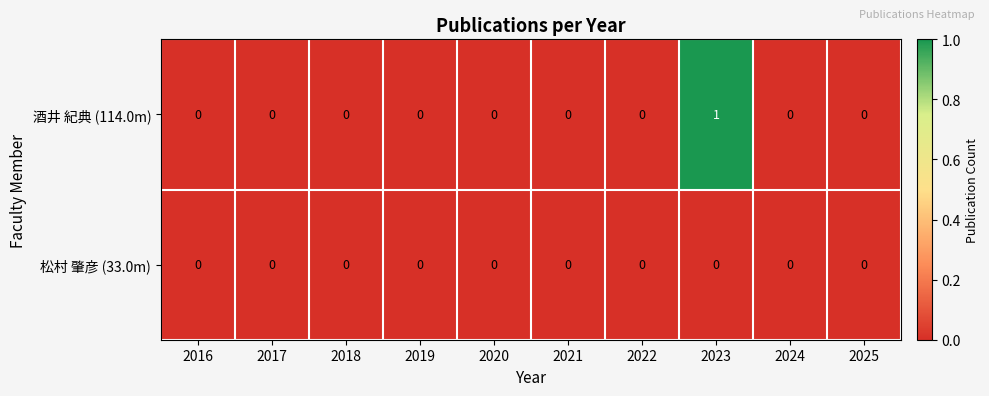

Reading left to right, list all the values displayed in this chart.

酒井 紀典 (114.0m): 0	0	0	0	0	0	0	1	0	0
松村 肇彦 (33.0m): 0	0	0	0	0	0	0	0	0	0